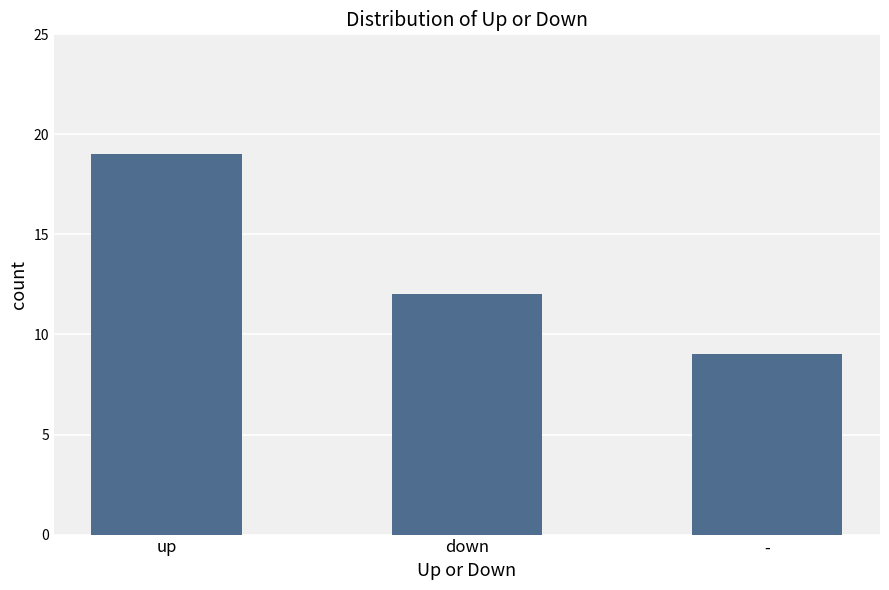

Is it true that the value at - is 9?

True